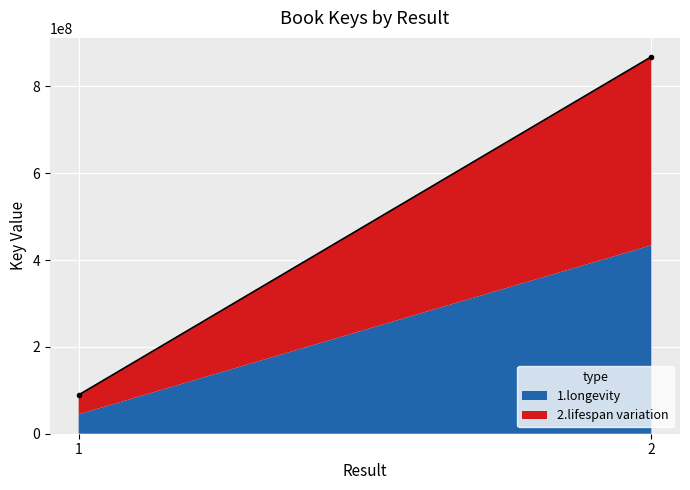

Which category has the highest value across all series?

2